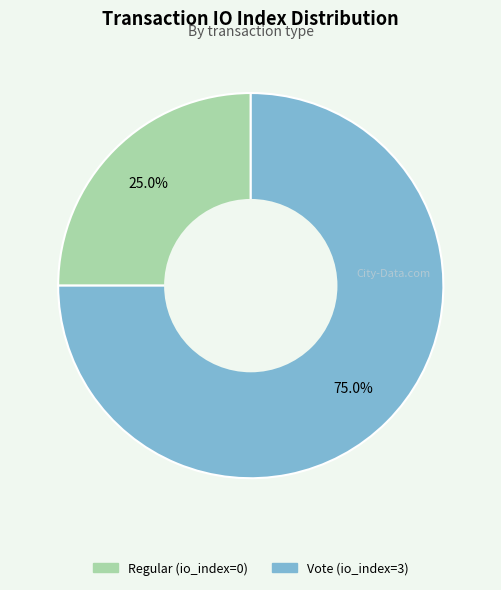

Which category has the biggest portion of the pie?

Vote (io_index=3)